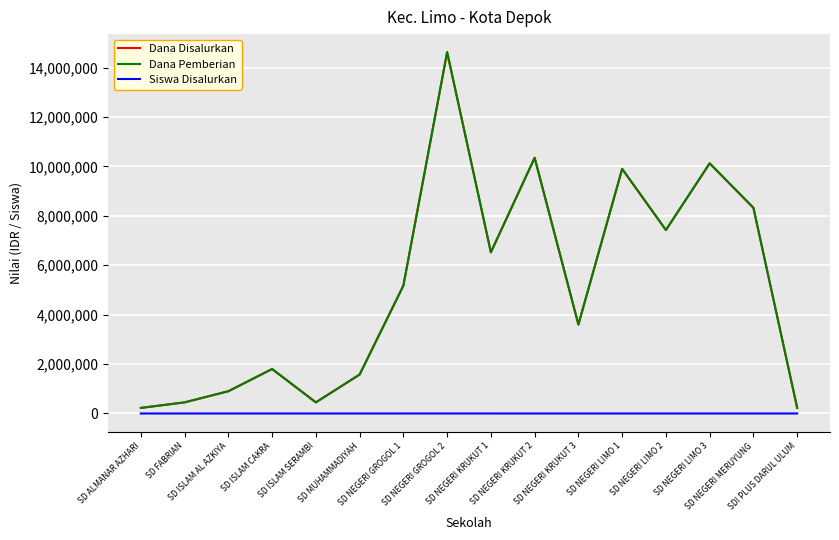

The Siswa Disalurkan series shows 2 at SD ISLAM CAKRA. True or false?

False